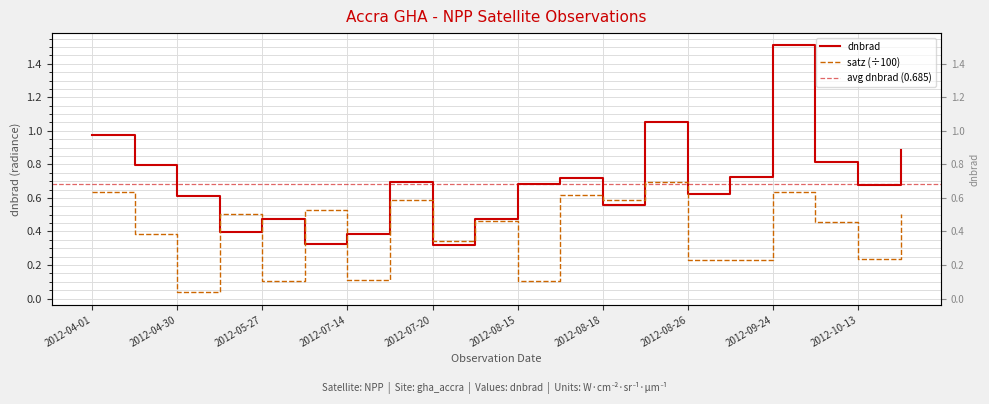

What is the value of the 20th point from the left?

0.9